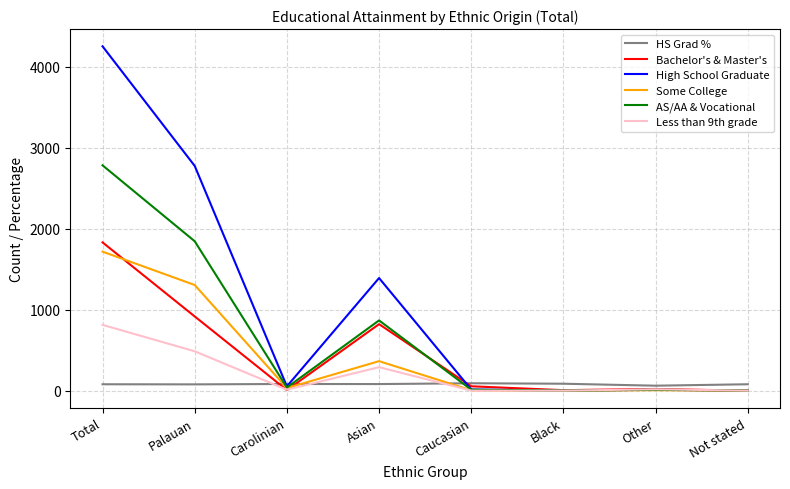

What is the approximate value of HS Grad % at Not stated?

80.0